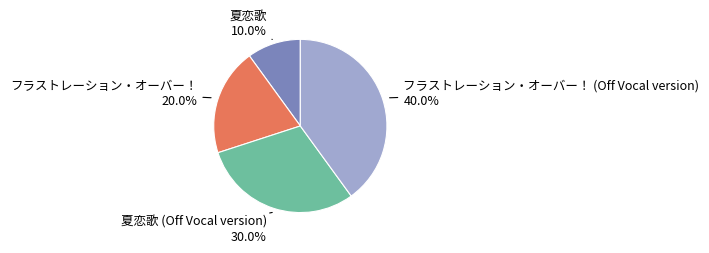

What portion of the pie excludes フラストレーション・オーバー！?

80.0%